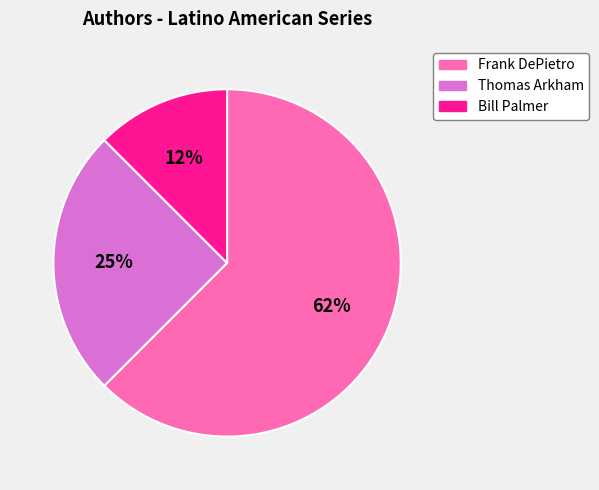

Approximately how many times larger is the value at Thomas Arkham compared to Frank DePietro?

0.4